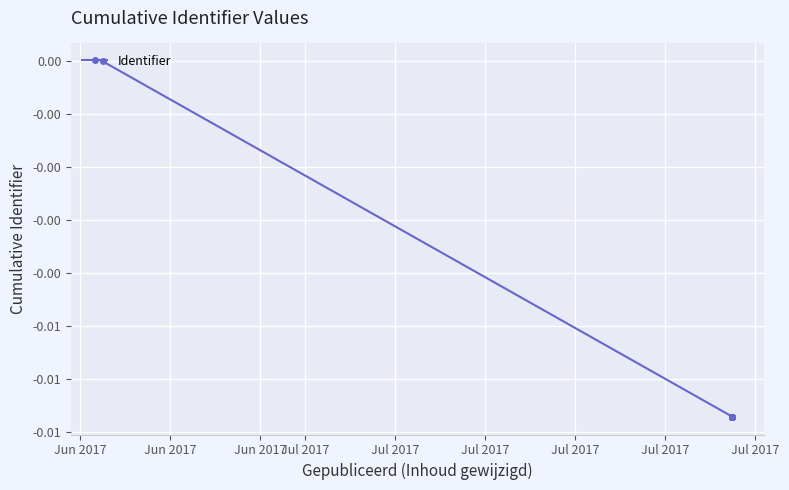

True or false: the data shows -0.0 at Jul 2017.

True